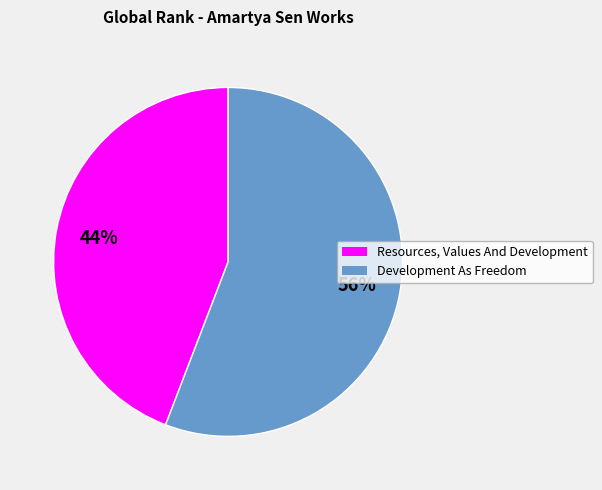

To the nearest percent, what is the difference between the Resources, Values And Development and Development As Freedom slice percentages?

12%